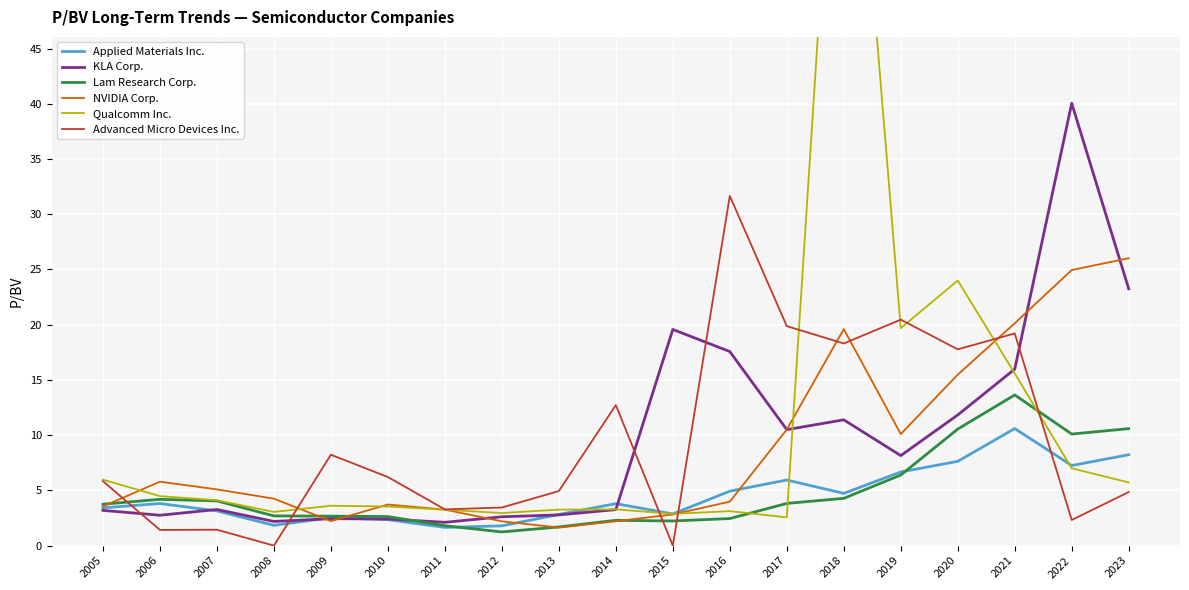

Reading left to right, extract all data points from this chart.

Applied Materials Inc.: 2005=3.4	2006=3.8	2007=3.1	2008=1.8	2009=2.5	2010=2.4	2011=1.6	2012=1.8	2013=2.8	2014=3.8	2015=2.9	2016=4.9	2017=5.9	2018=4.7	2019=6.7	2020=7.6	2021=10.6	2022=7.2	2023=8.2
KLA Corp.: 2005=3.2	2006=2.8	2007=3.3	2008=2.2	2009=2.4	2010=2.4	2011=2.1	2012=2.6	2013=2.8	2014=3.3	2015=19.6	2016=17.6	2017=10.5	2018=11.4	2019=8.2	2020=11.8	2021=16.0	2022=40.0	2023=23.2
Lam Research Corp.: 2005=3.8	2006=4.2	2007=4.0	2008=2.7	2009=2.7	2010=2.6	2011=1.8	2012=1.2	2013=1.7	2014=2.3	2015=2.2	2016=2.5	2017=3.8	2018=4.3	2019=6.4	2020=10.6	2021=13.6	2022=10.1	2023=10.6
NVIDIA Corp.: 2005=3.5	2006=5.8	2007=5.1	2008=4.2	2009=2.2	2010=3.7	2011=3.3	2012=2.2	2013=1.6	2014=2.2	2015=2.8	2016=4.0	2017=10.5	2018=19.6	2019=10.1	2020=15.5	2021=20.1	2022=24.9	2023=26.0
Qualcomm Inc.: 2005=6.0	2006=4.5	2007=4.1	2008=3.0	2009=3.6	2010=3.5	2011=3.2	2012=3.0	2013=3.3	2014=3.3	2015=2.9	2016=3.1	2017=2.6	2018=82.6	2019=19.7	2020=24.0	2021=15.6	2022=7.0	2023=5.7
Advanced Micro Devices Inc.: 2005=5.8	2006=1.4	2007=1.4	2008=0.0	2009=8.2	2010=6.2	2011=3.3	2012=3.5	2013=4.9	2014=12.7	2015=0.0	2016=31.7	2017=19.9	2018=18.3	2019=20.5	2020=17.8	2021=19.2	2022=2.3	2023=4.8